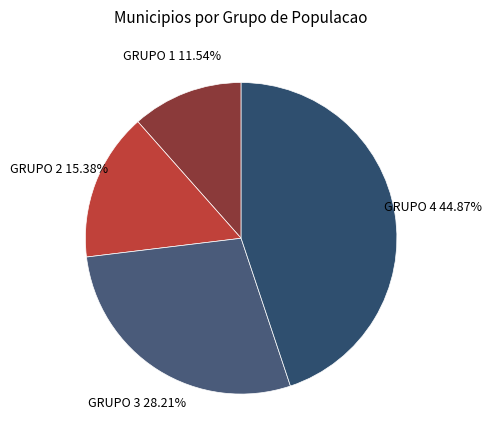

What is the largest slice in the pie chart?

GRUPO 4